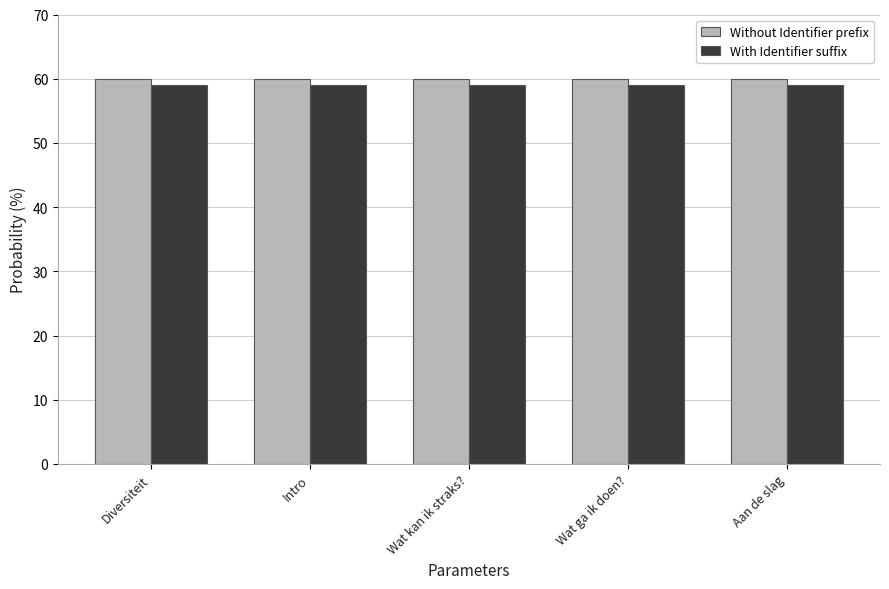

What is the average value of the With Identifier suffix series?

59.1